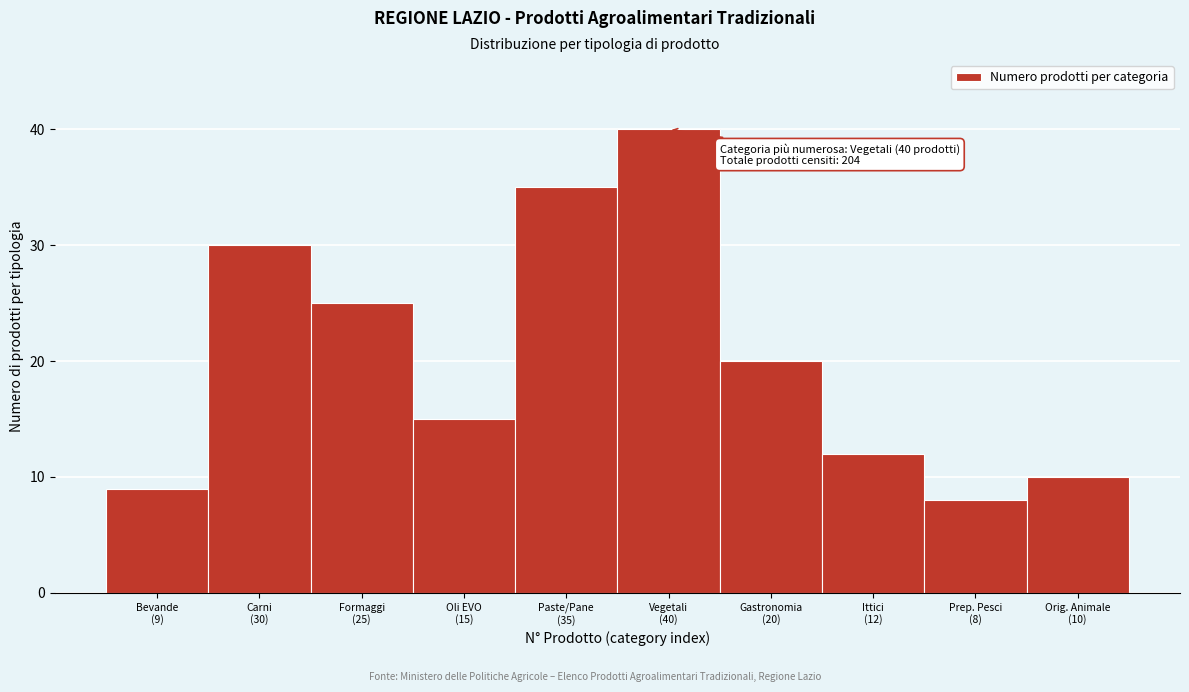

Reading left to right, what are all the values shown in this chart?

9	30	25	15	35	40	20	12	8	10